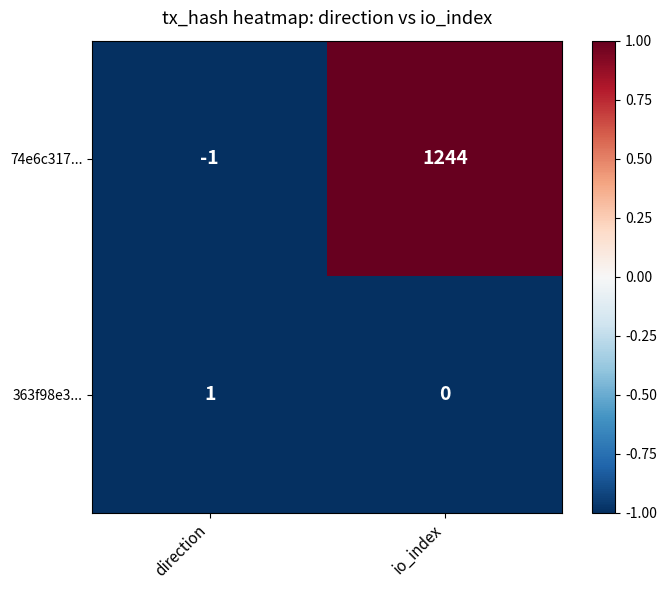

What is the sum of all 74e6c317... values?

1243